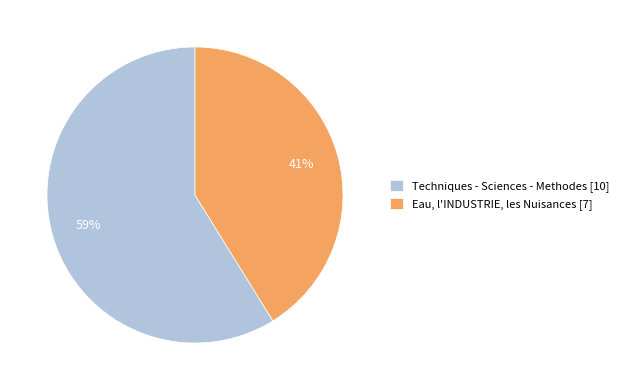

How many segments does this pie chart have?

2